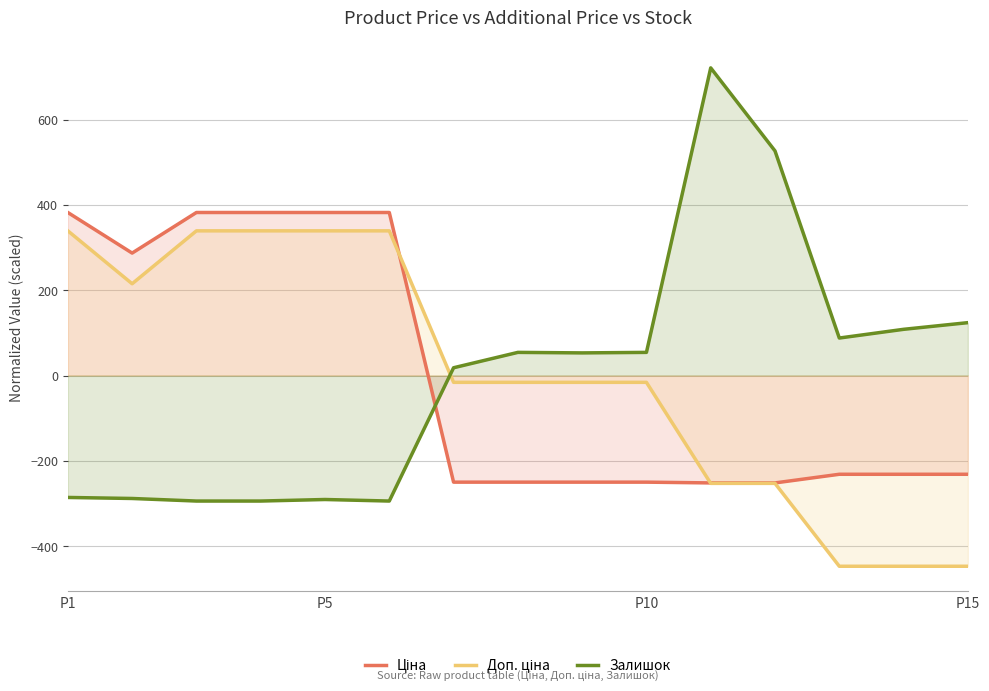

In Доп. ціна, how many points are lower than both neighbors (excluding endpoints)?

1